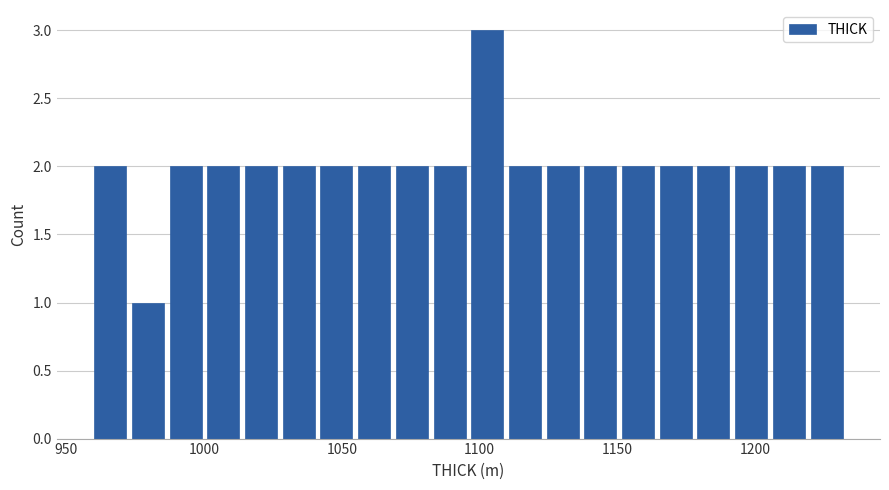

Read against the x-axis, roughly where is the centre of the tallest bar?

1105